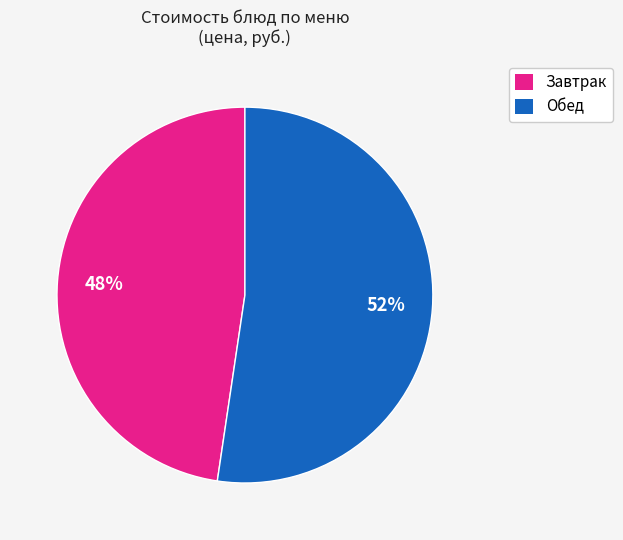

Does any single category account for the majority?

Yes